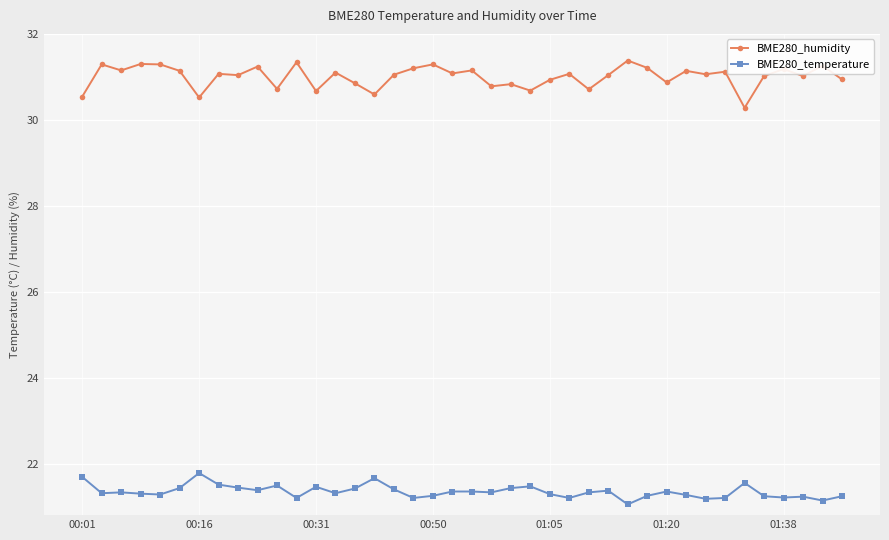

What are all the series names shown in the legend?

BME280_humidity, BME280_temperature